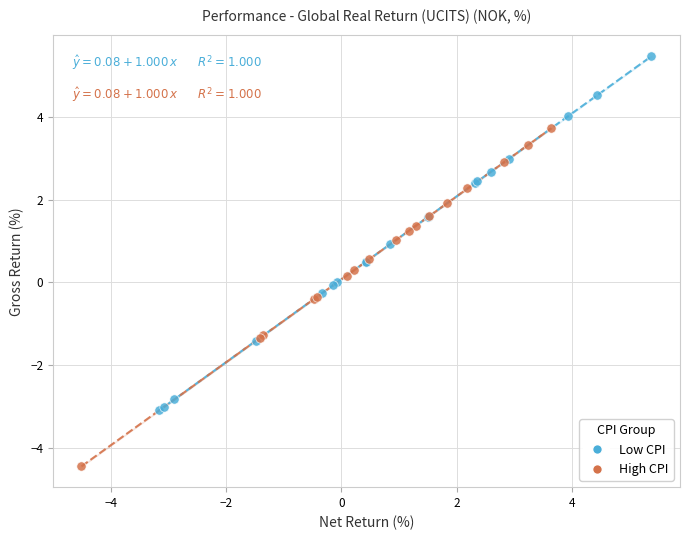

Which series reaches the minimum Y coordinate?

High CPI